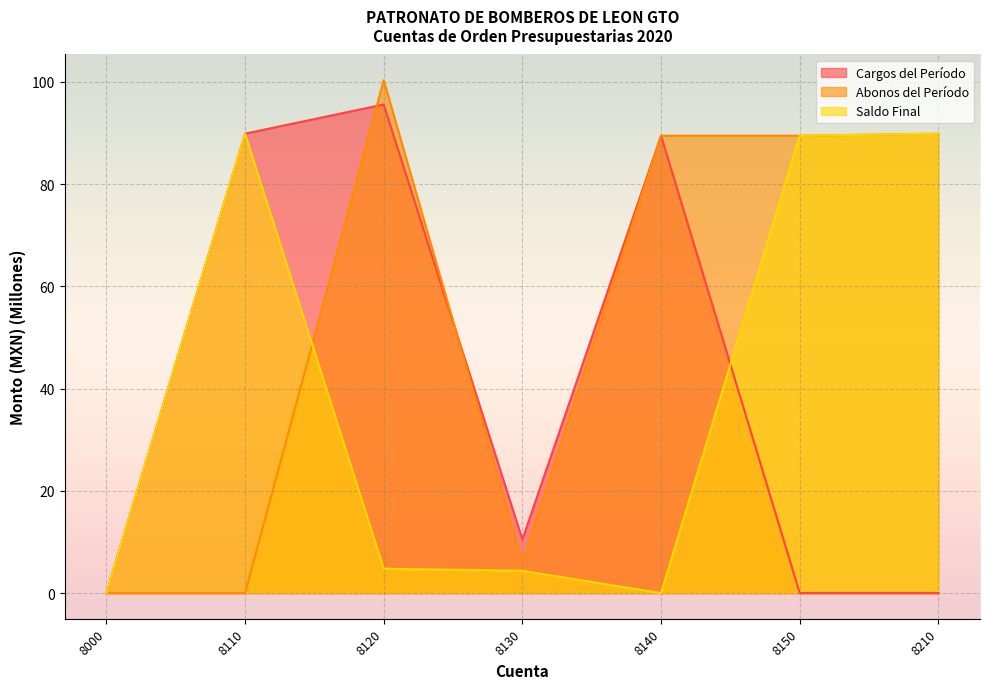

How many values in Cargos del Período are above zero?

4